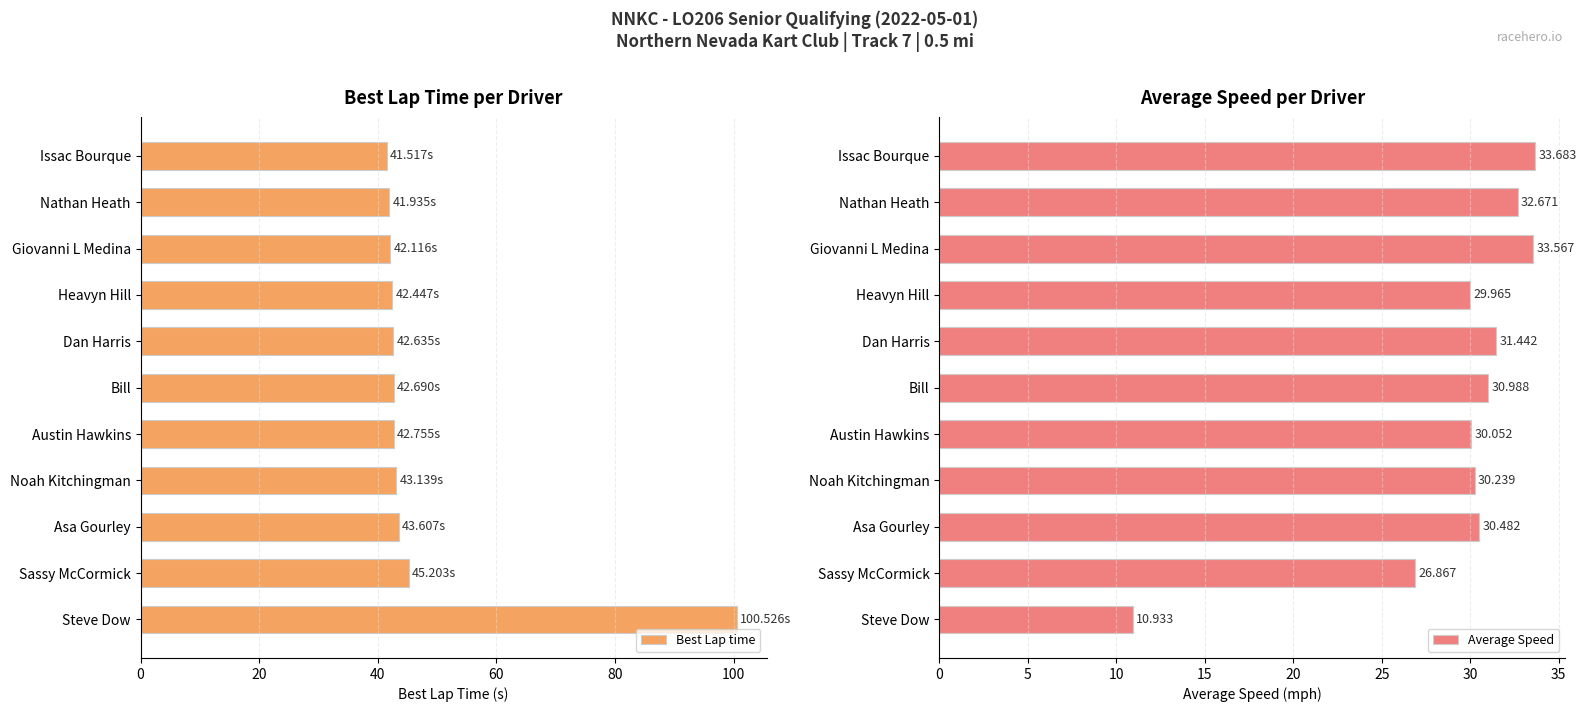

Are the bars grouped side by side (vs. stacked)?

Yes